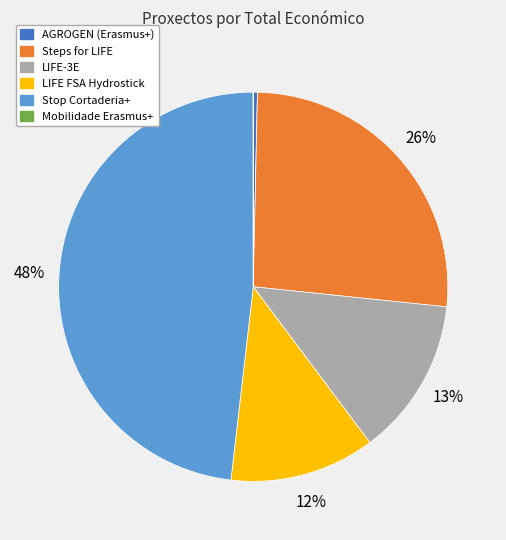

What is the largest slice in the pie chart?

Stop Cortaderia+